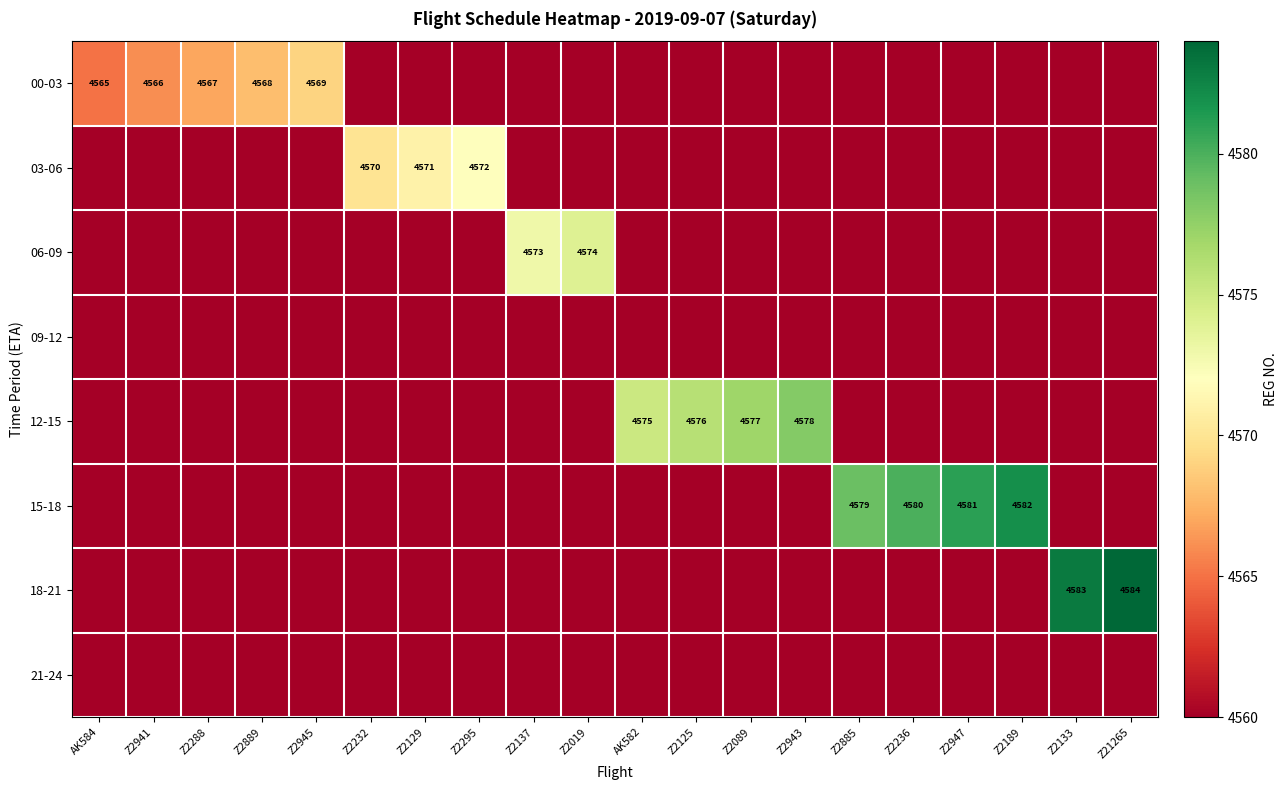

What is the difference between the second highest and second lowest values in the 06-09 series?

13